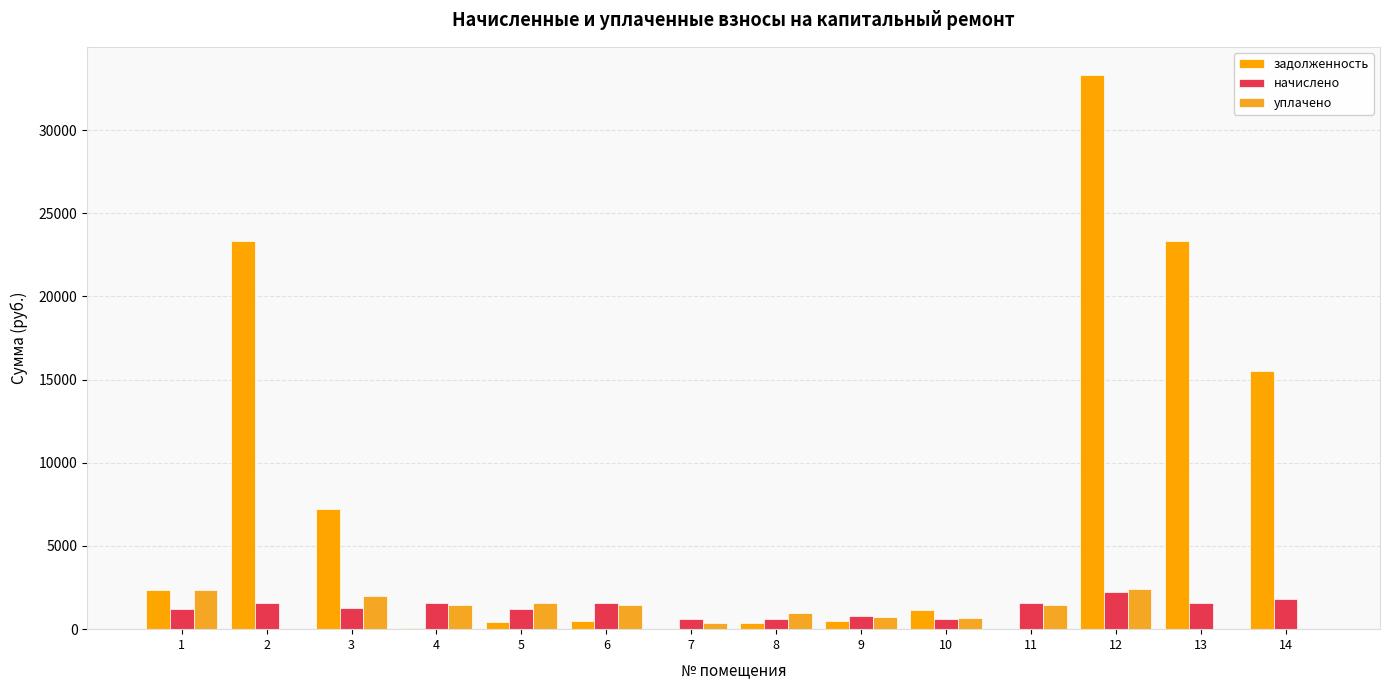

What is the difference between the начислено values at 9 and 3?

444.0